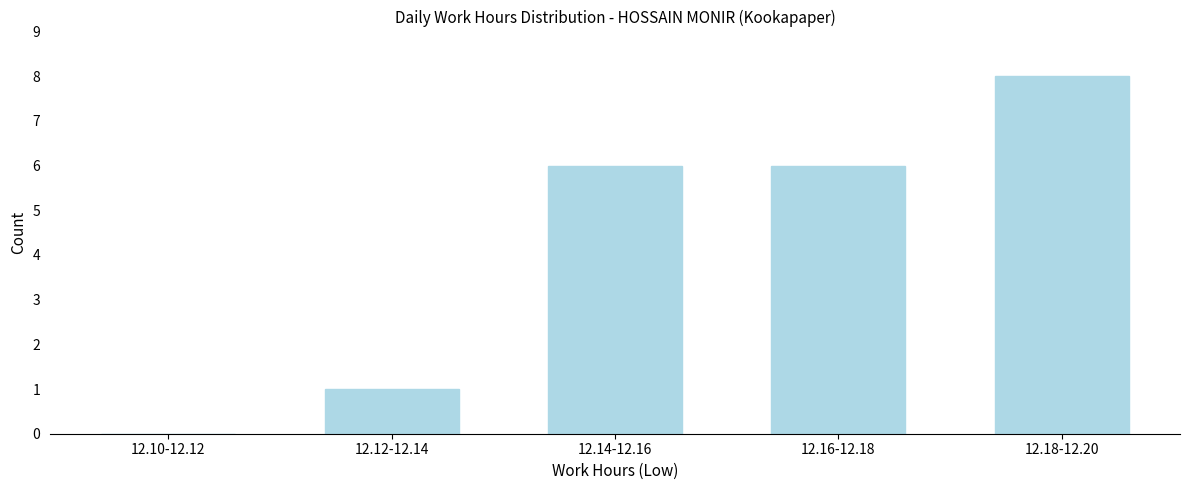

Reading left to right, what are all the values shown in this chart?

12.10-12.12=0	12.12-12.14=1	12.14-12.16=6	12.16-12.18=6	12.18-12.20=8